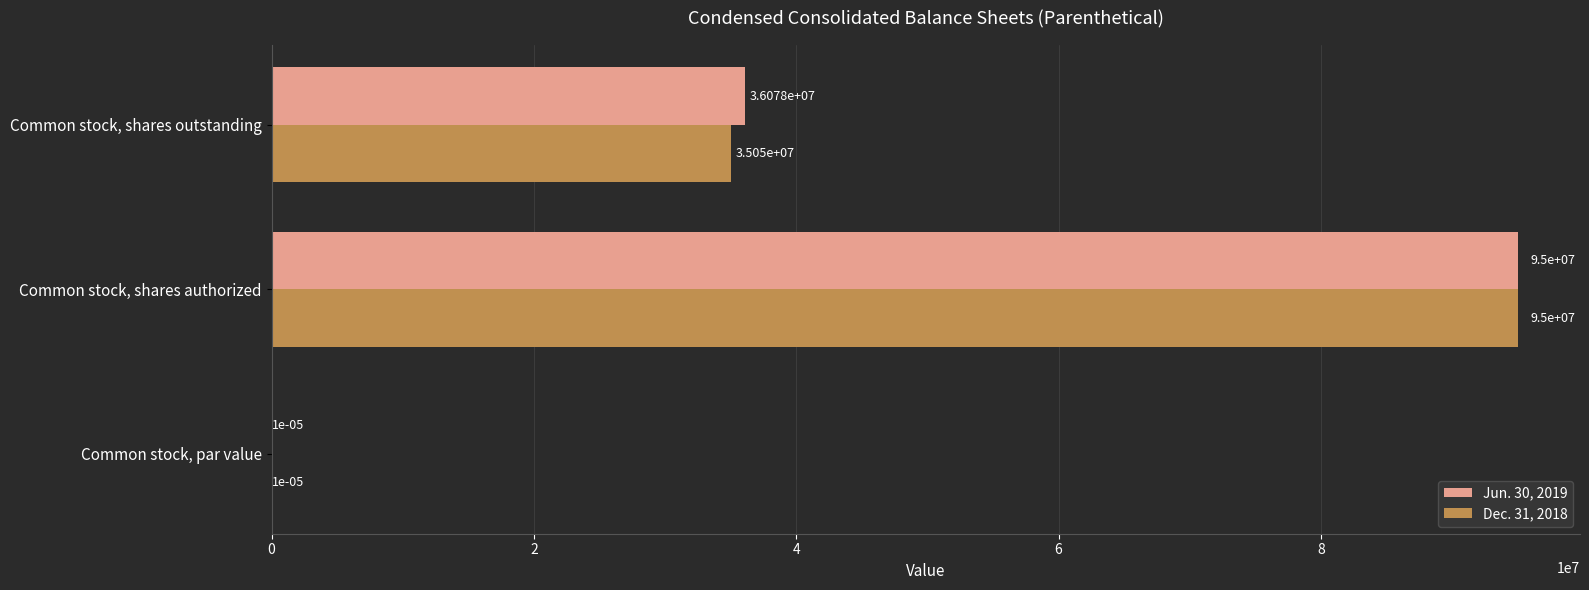

What are all the series names shown in the legend?

Jun. 30, 2019, Dec. 31, 2018